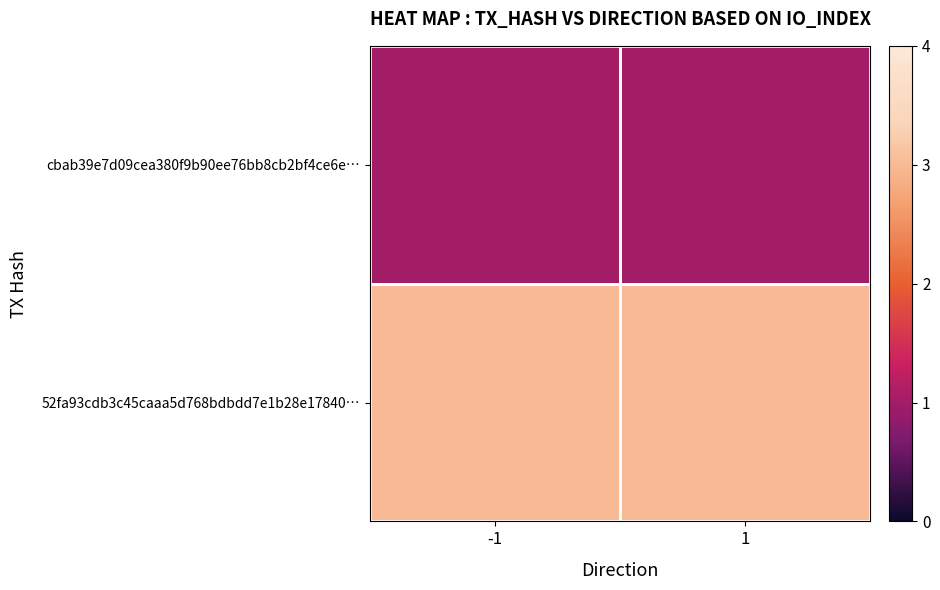

What is the sum of the cbab39e7d09cea380f9b90ee76bb8cb2bf4ce6e… values at -1 and 1?

2